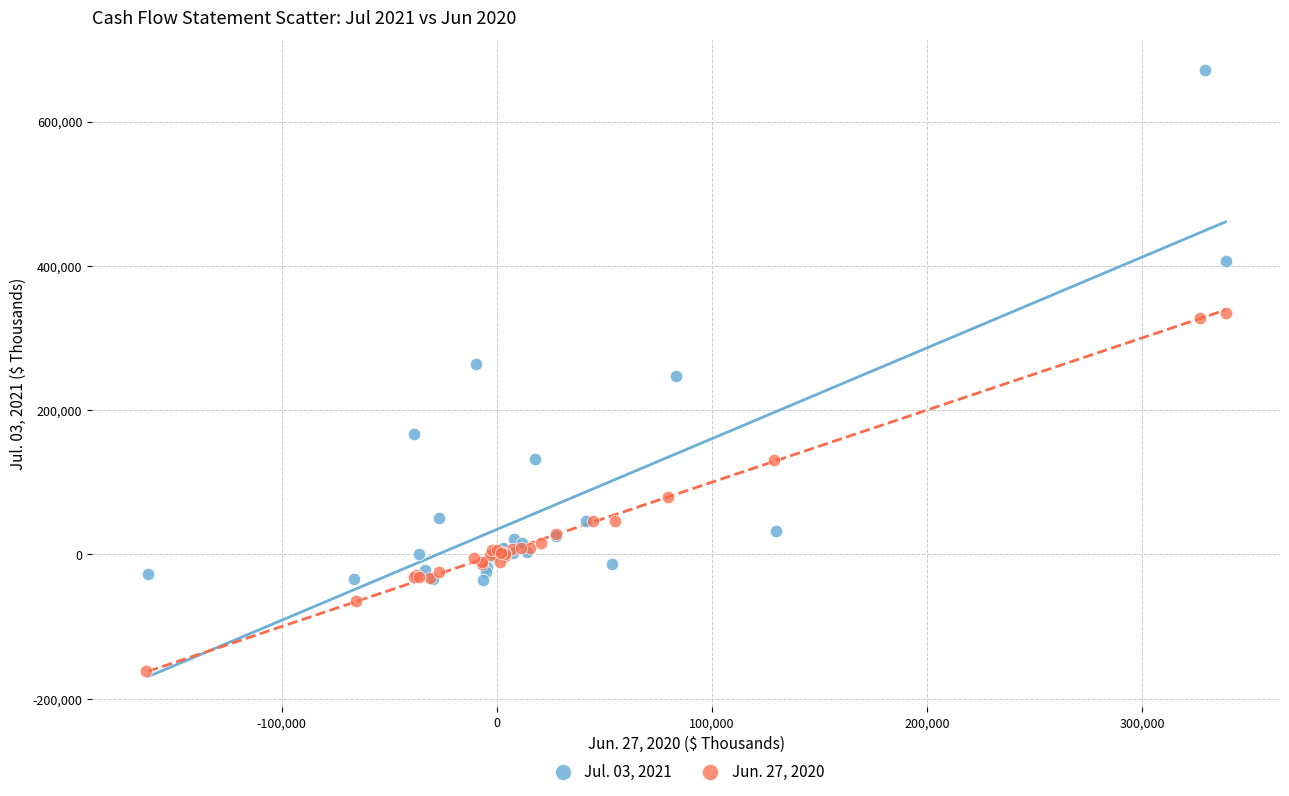

Which series contains the lowest Y value?

Jun. 27, 2020